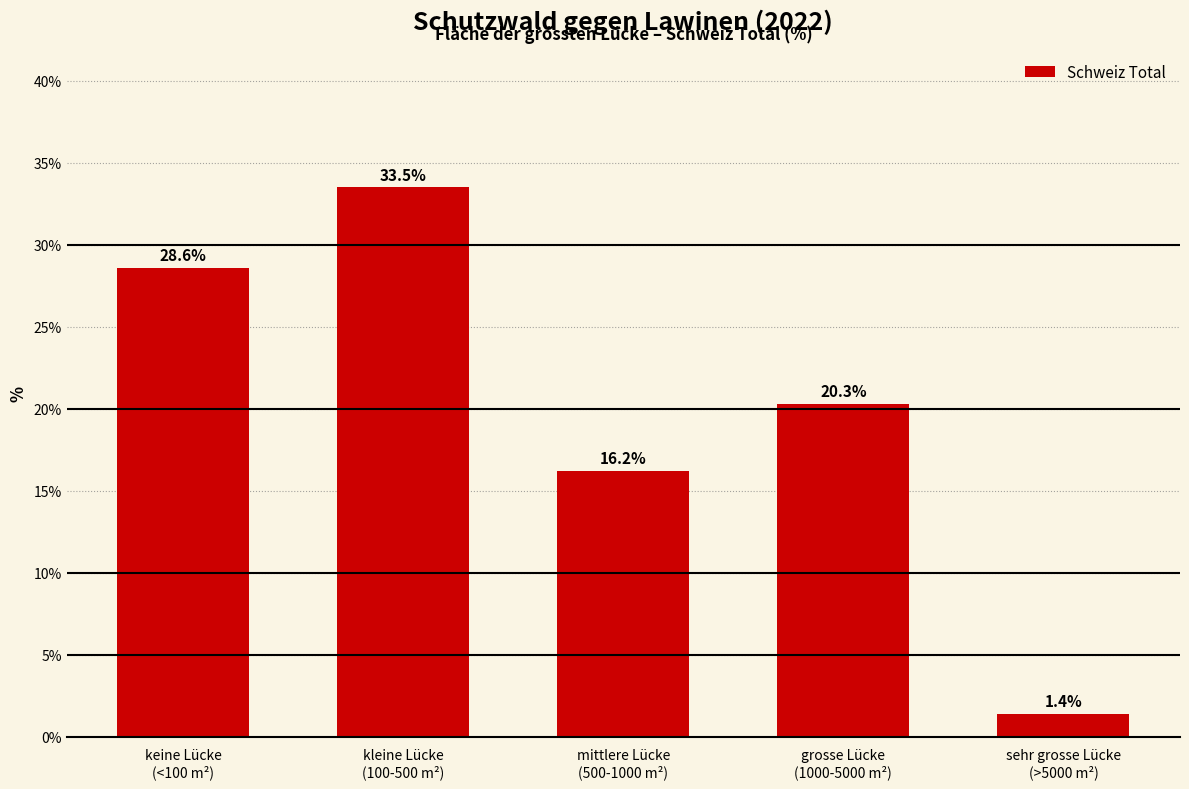

Reading left to right, extract all data points from this chart.

28.6	33.5	16.2	20.3	1.4